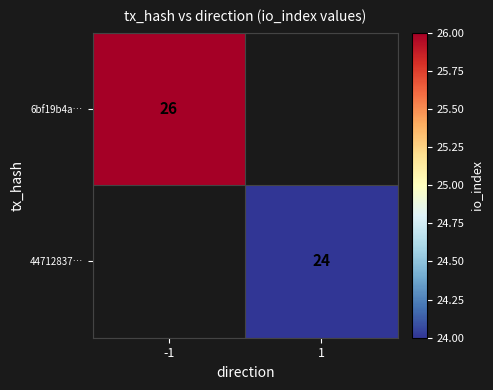

What is the maximum value shown in the chart?

26.0